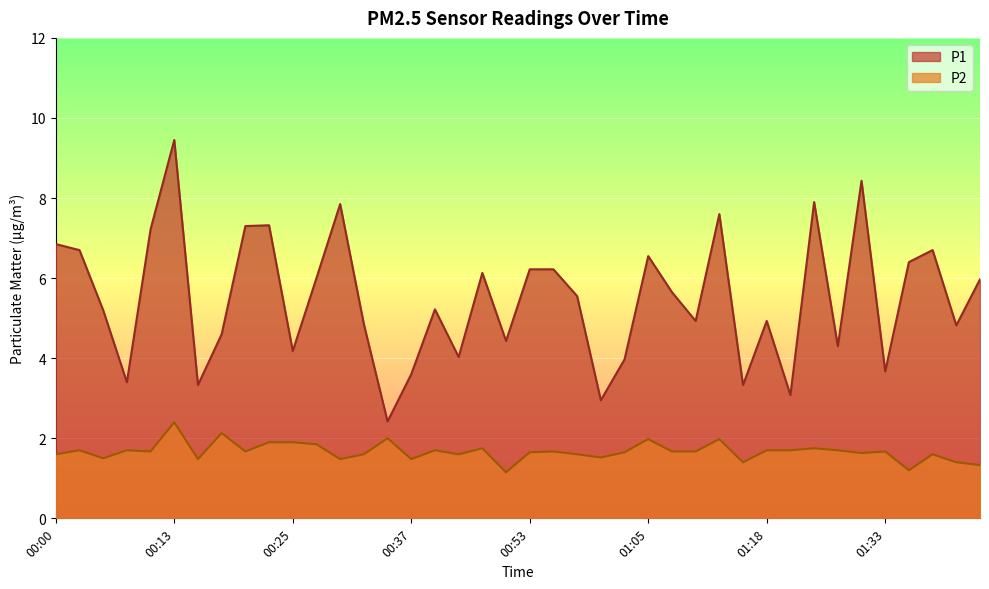

What is the maximum value for P1?

9.4